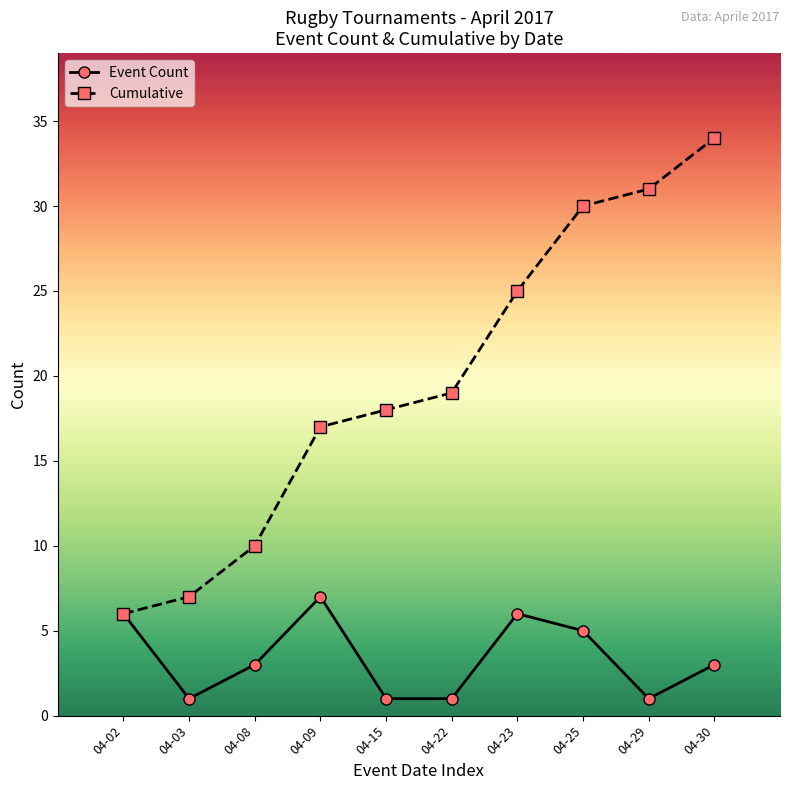

True or false: Cumulative has more than 0 interior local peaks.

False